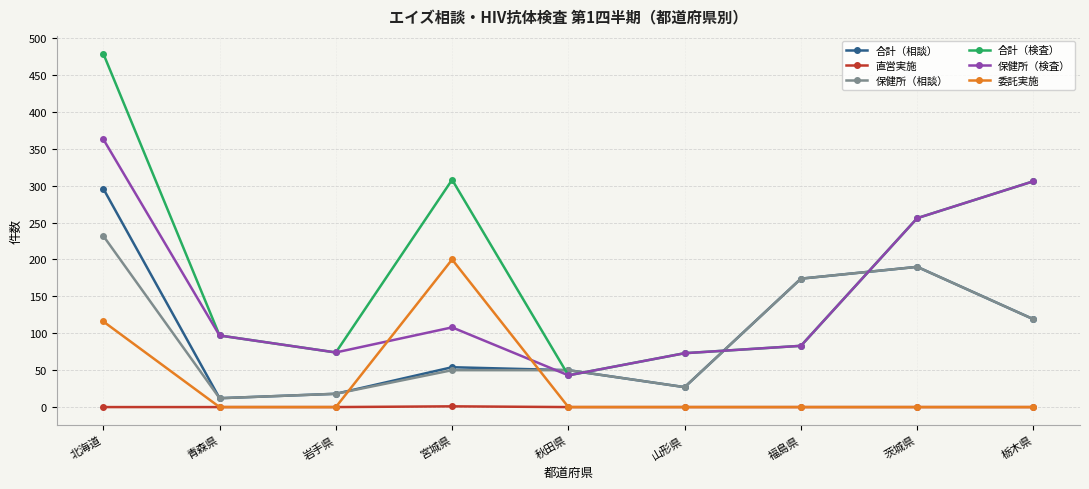

True or false: 保健所（検査） and 委託実施 cross at least once.

True